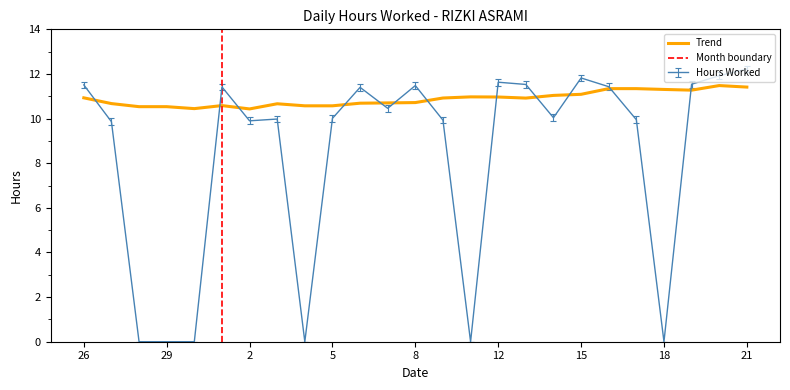

List the labels in order of value, smallest first.

28, 29, 30, 4, 10, 18, 27, 2, 9, 17, 3, 5, 14, 7, 6, 1, 16, 8, 26, 13, 19, 12, 15, 20, 21